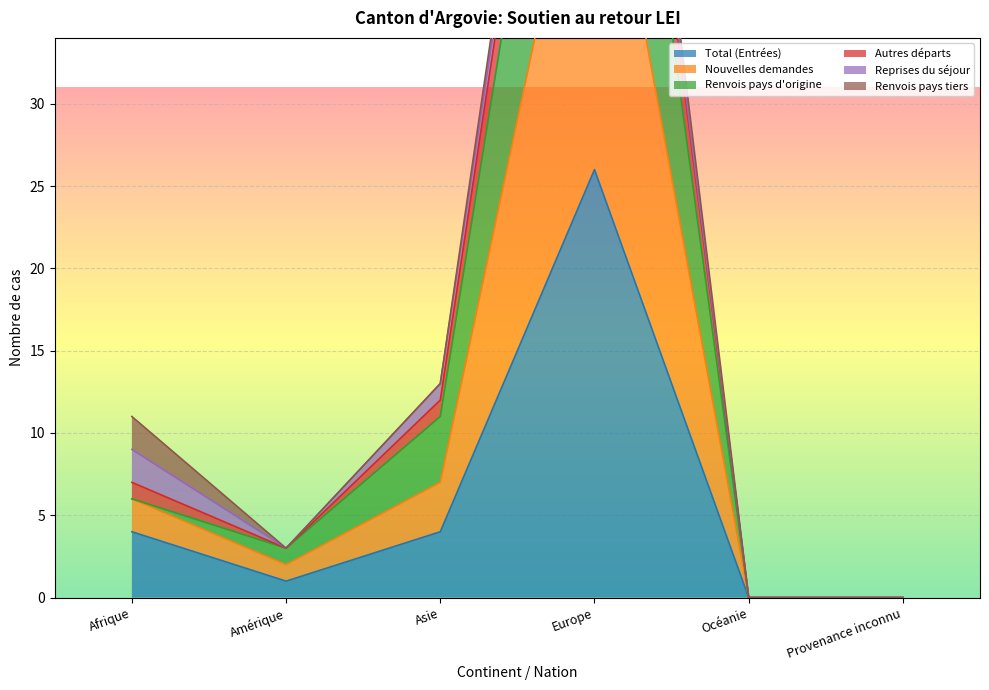

True or false: Autres départs and Nouvelles demandes cross at least once.

False